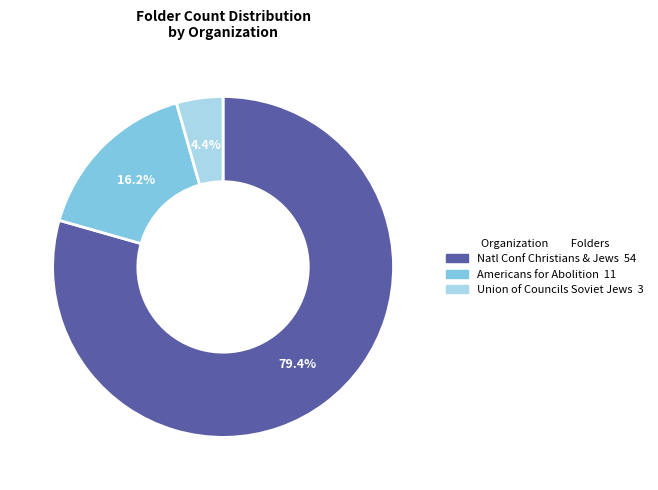

Count the number of slices in the pie.

3